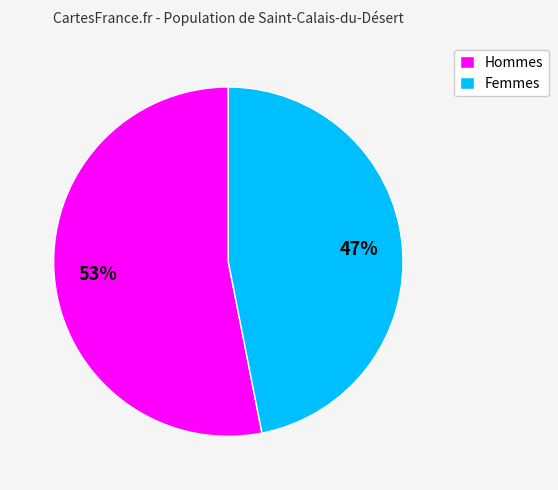

How many segments does this pie chart have?

2